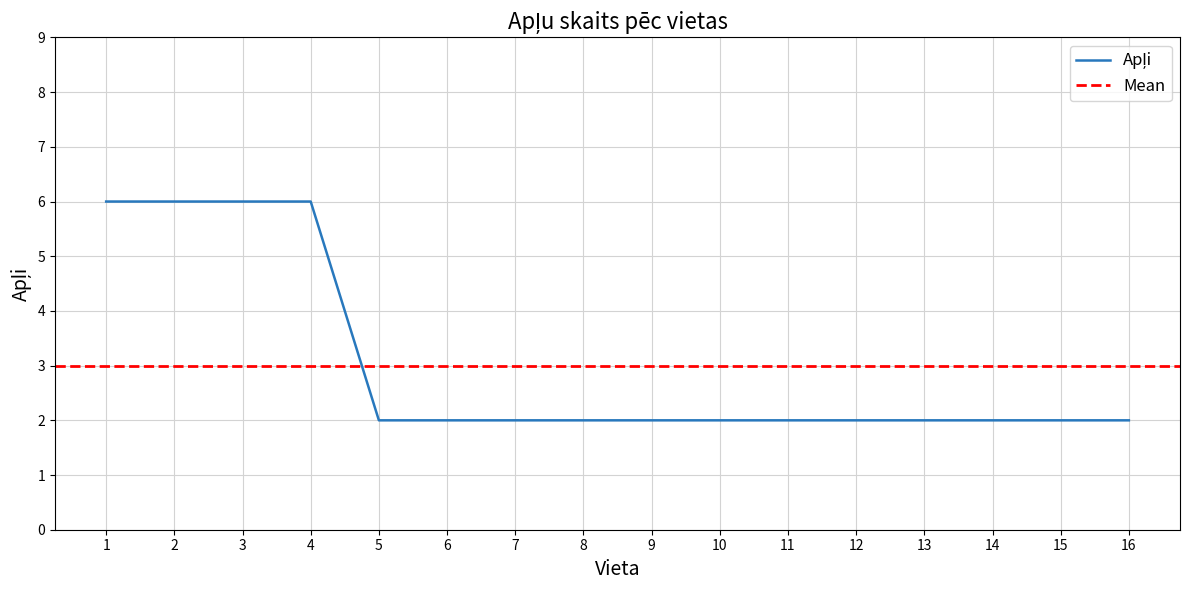

Reading left to right, list all the values displayed in this chart.

1=6	2=6	3=6	4=6	5=2	6=2	7=2	8=2	9=2	10=2	11=2	12=2	13=2	14=2	15=2	16=2